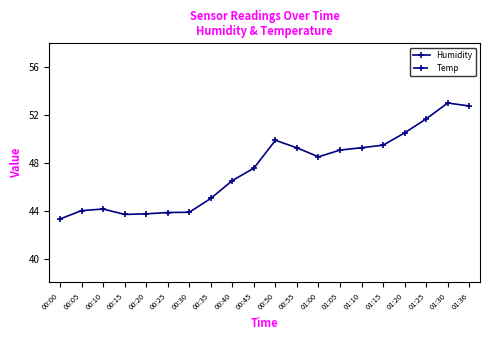

What is the sum of all Temp values?

431.4